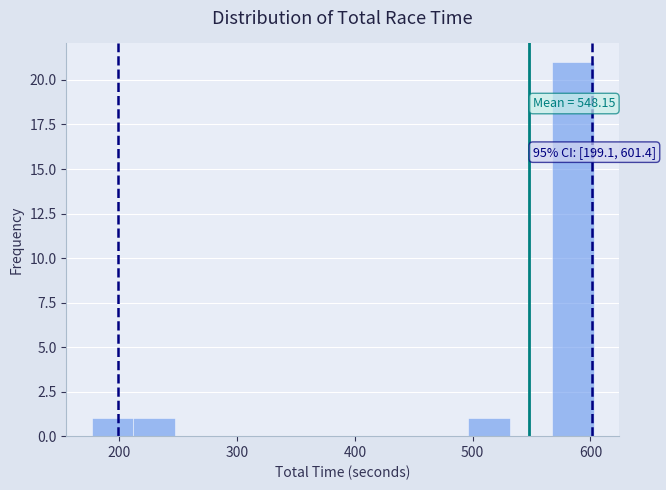

Around what value on the x-axis is the tallest bar? Give the approximate position of its centre, as read against the axis.

590